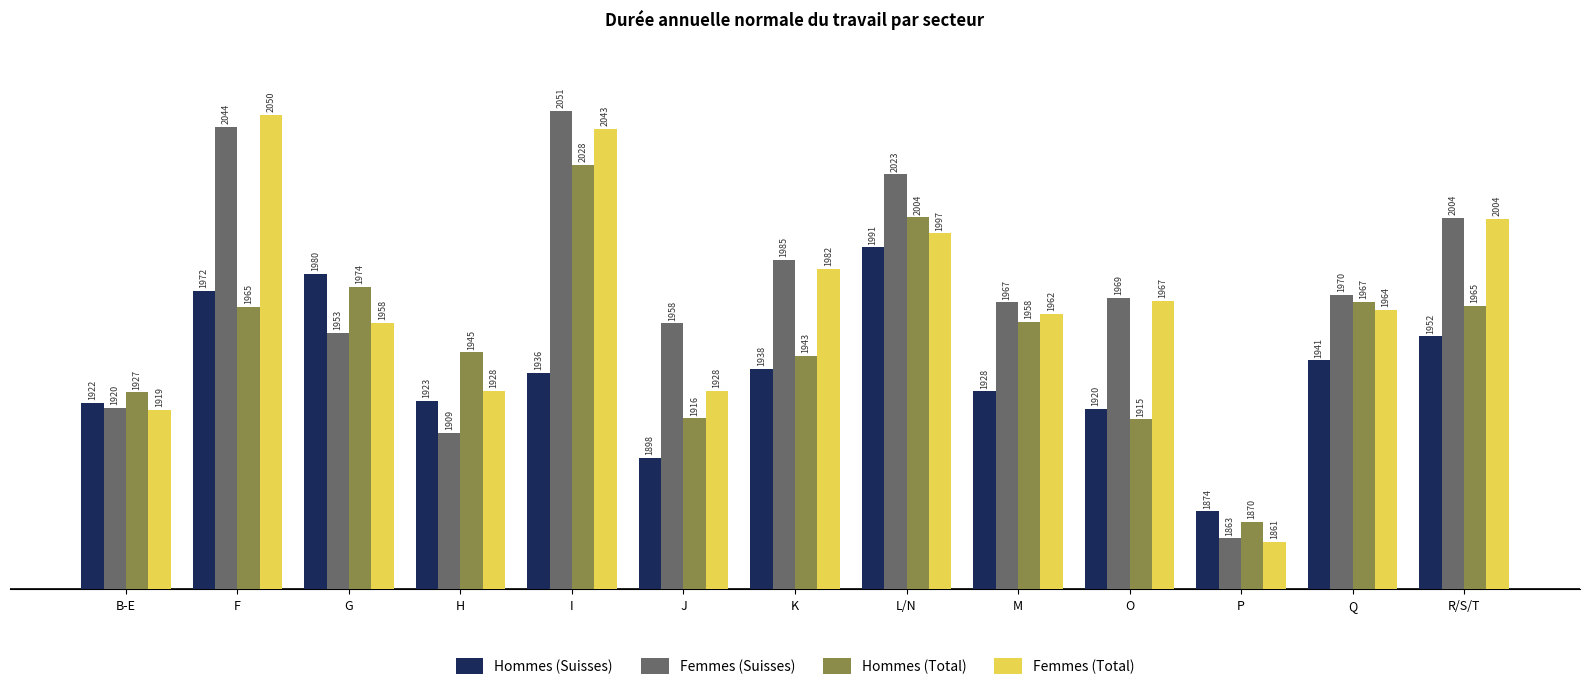

At which label does Femmes (Suisses) first exceed 1968?

F